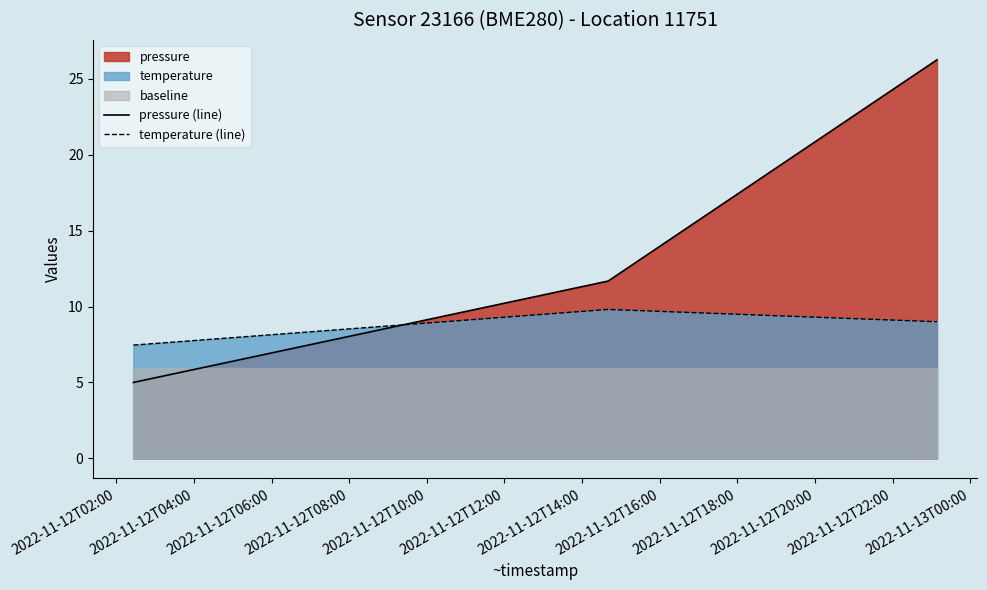

What is the maximum value for pressure (line)?

26.3